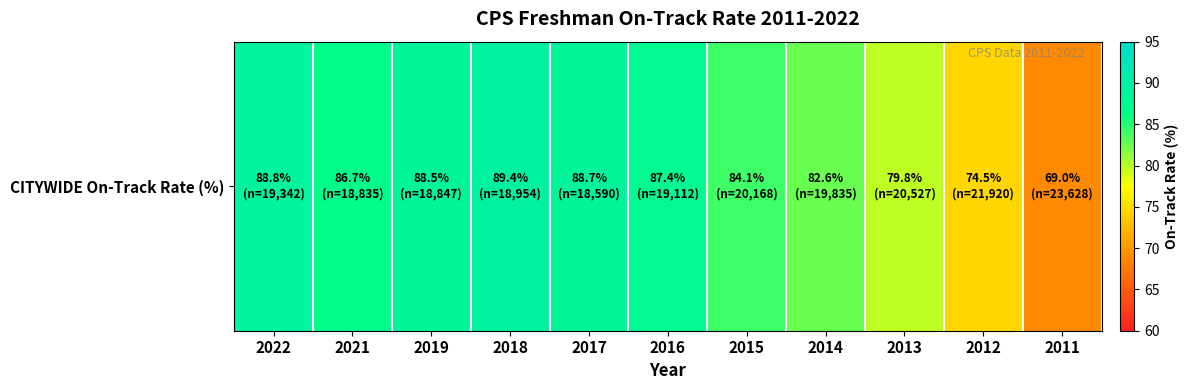

The chart shows a value of 121.2 at 2011. True or false?

False